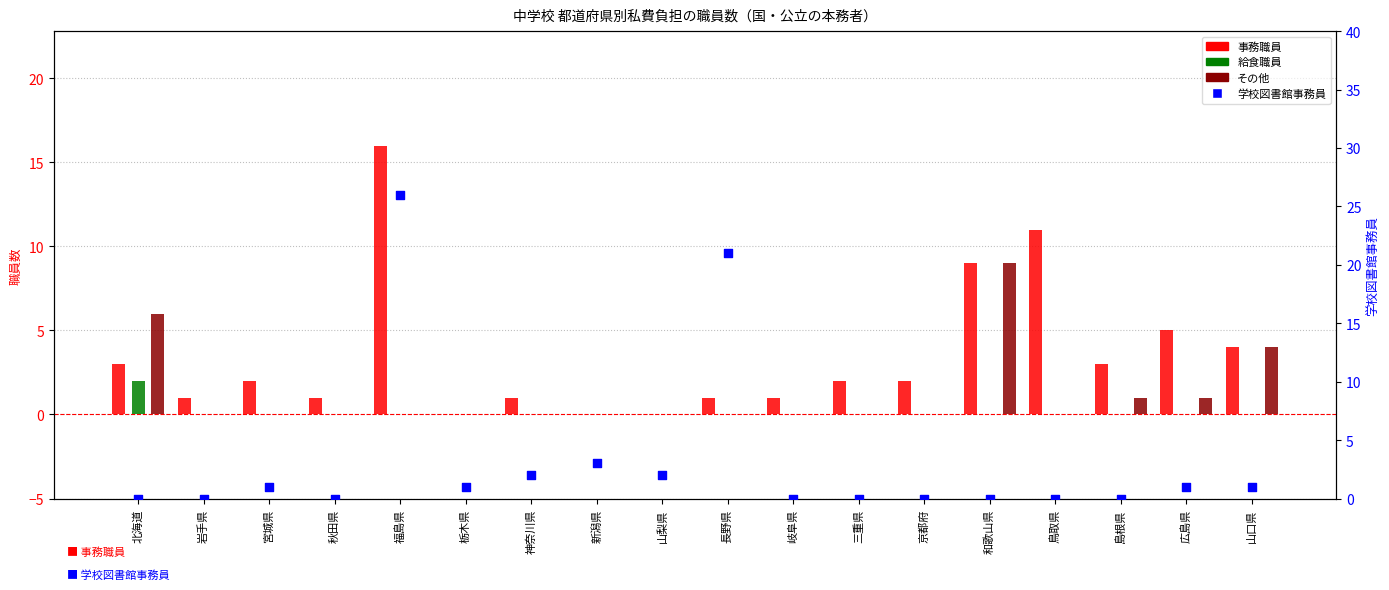

Which series has the largest total across all categories?

事務職員